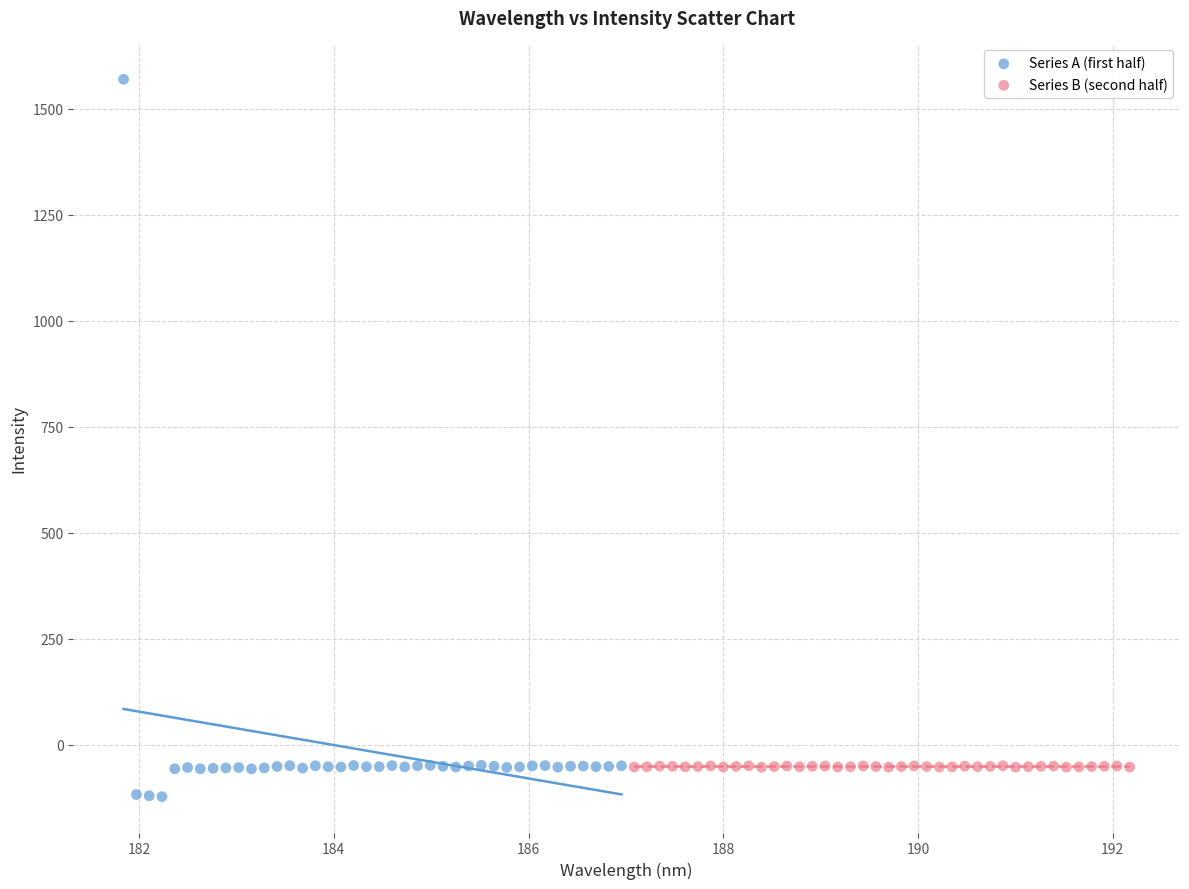

Which series contains the highest Y value?

Series A (first half)